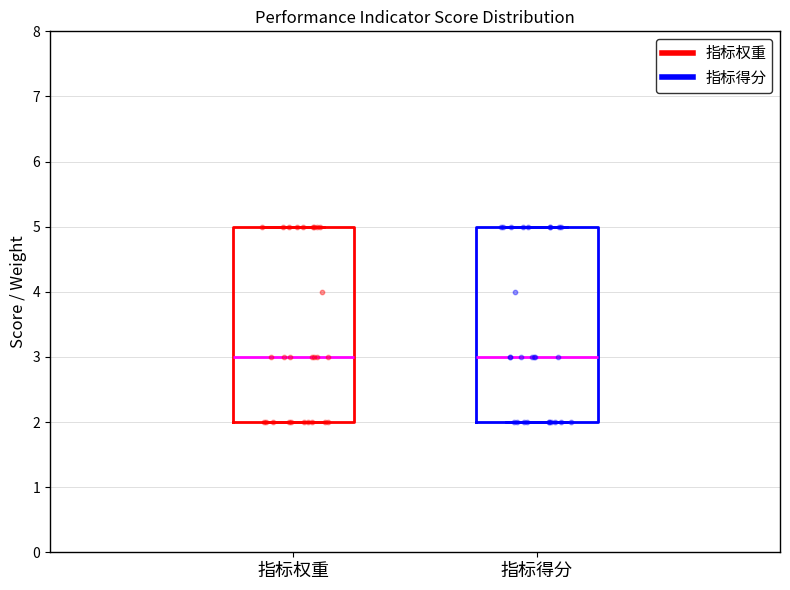

Reading left to right, transcribe this box plot: for each box, give where its median line is, the range the box spans, and where its two whiskers end, as read against the y-axis. The values are not printed on the chart, so give them approximately, as read against the axis.

指标权重: median 3, box 2 to 5, whiskers 2 to 5
指标得分: median 3, box 2 to 5, whiskers 2 to 5